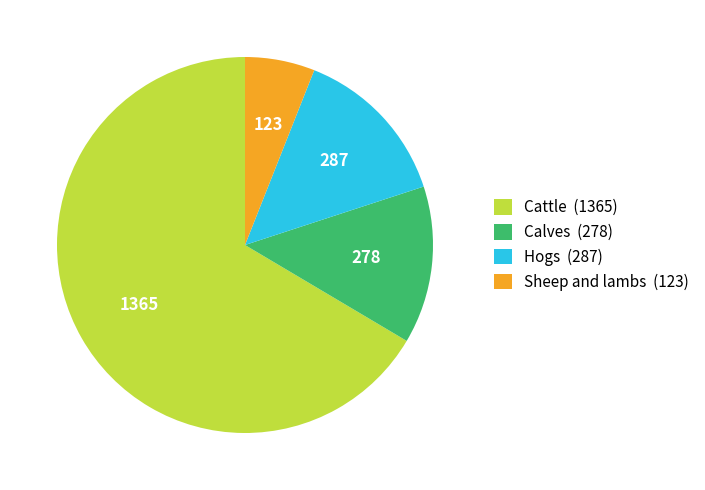

True or false: Calves (278) accounts for 14% of the total.

True